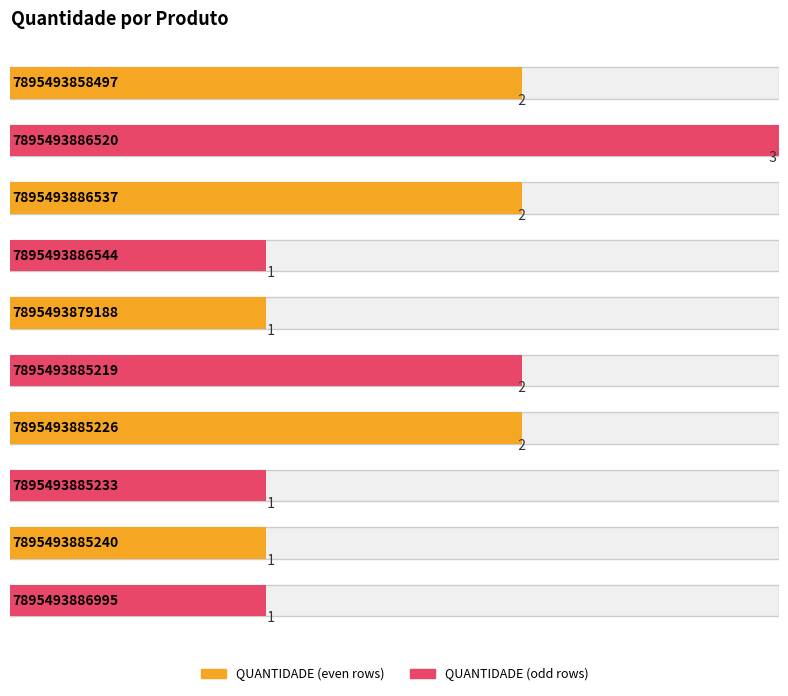

How many values exceed 2?

1